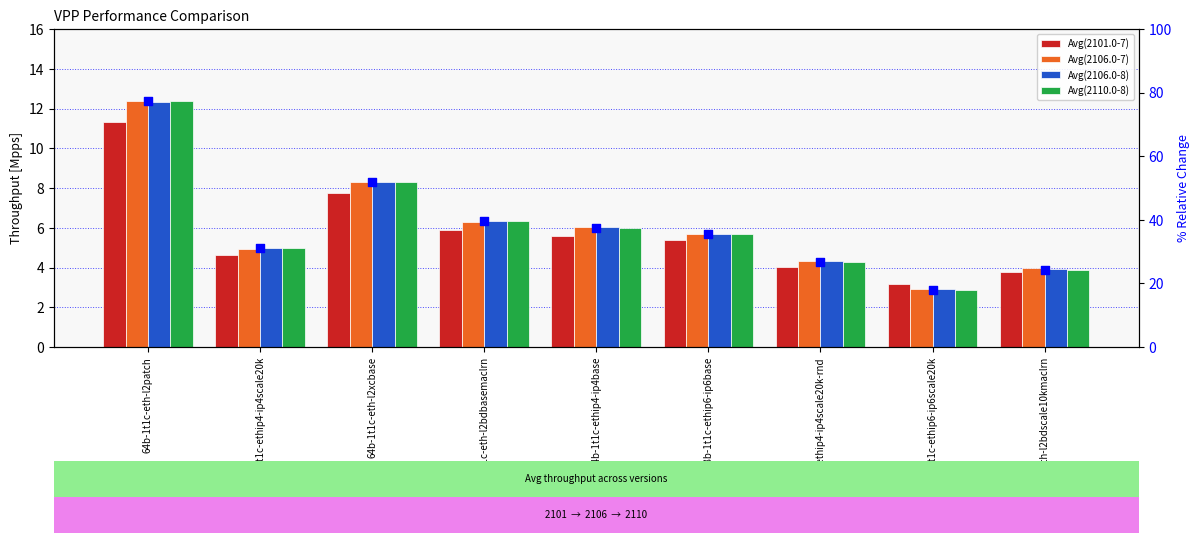

Is the value of Avg(2110.0-8) at 64b-1t1c-eth-l2xcbase greater than the value of Avg(2110.0-8) %ile at 64b-1t1c-ethip4-ip4base?

No